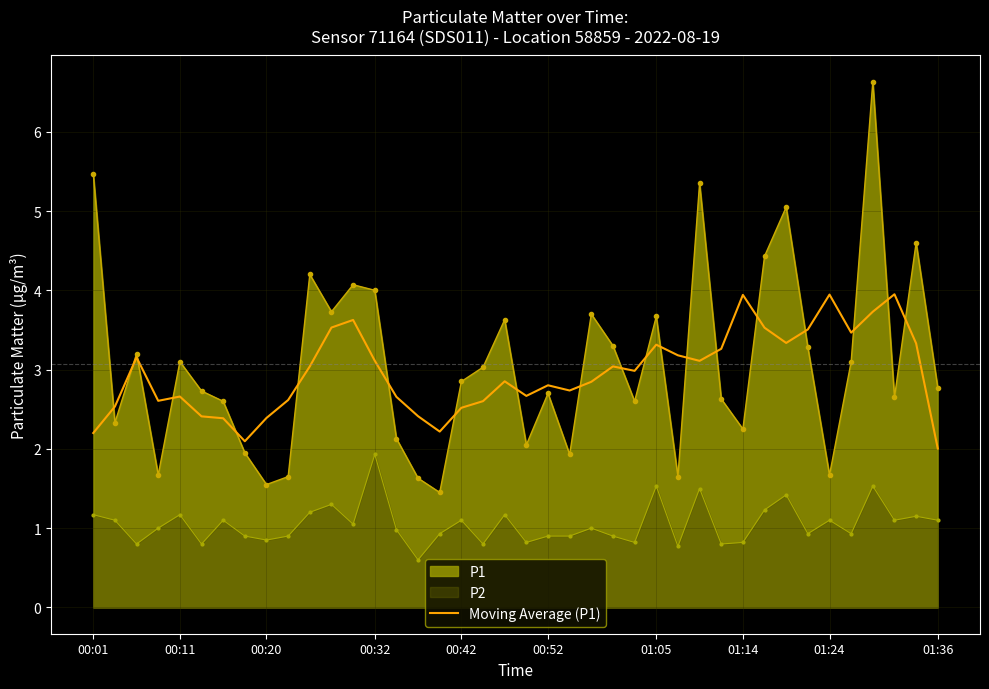

The Moving Average (P1) series shows 2.2 at 00:01. True or false?

True